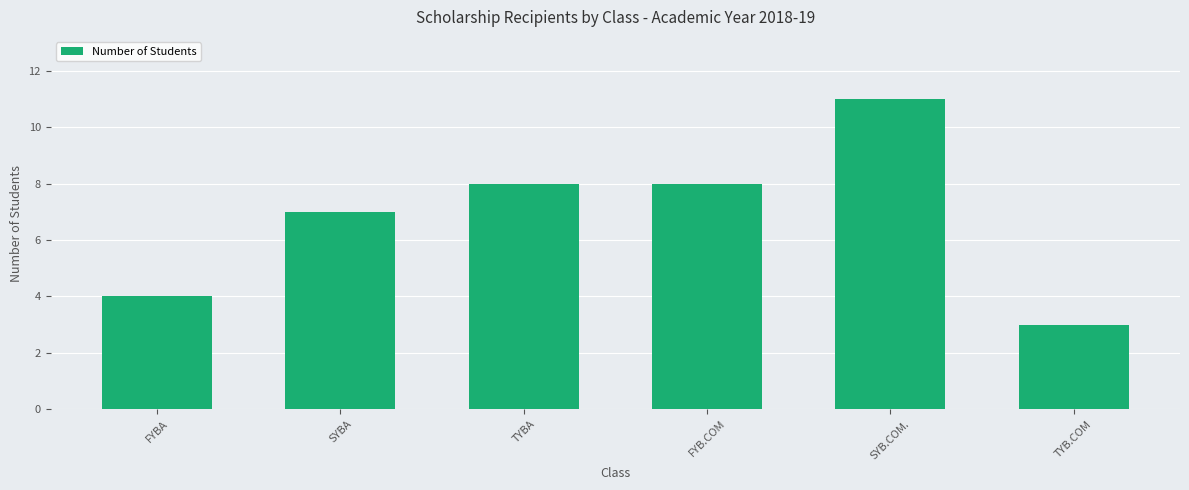

Are the bars horizontal?

No